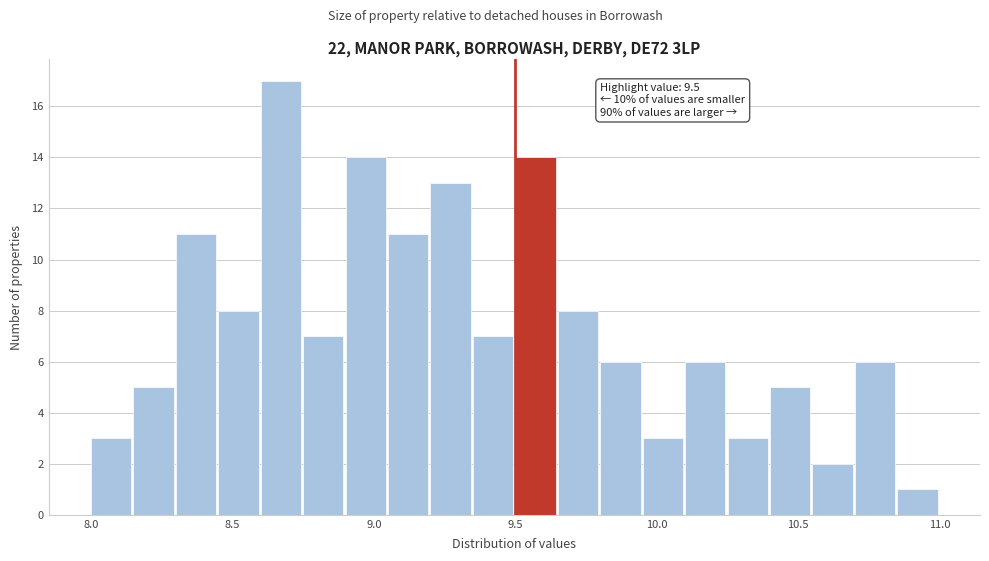

Around what value on the x-axis is the tallest bar? Give the approximate position of its centre, as read against the axis.

8.65